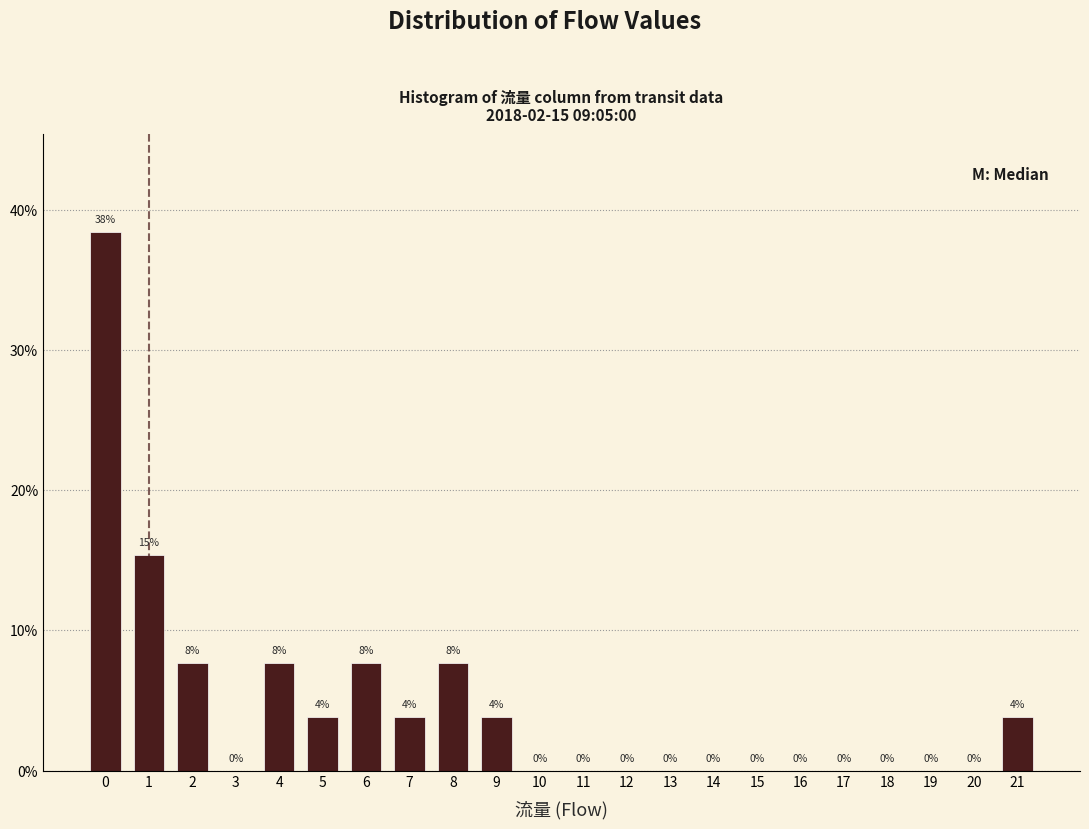

Between 9 and 18, which is larger?

9